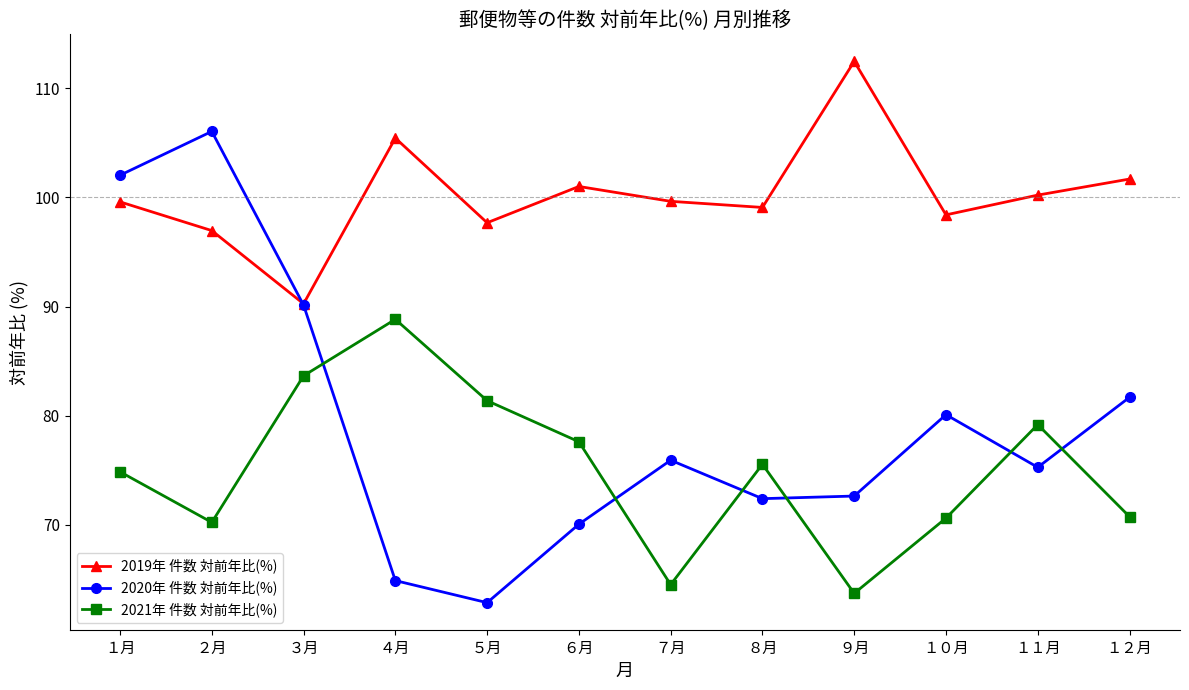

Does the chart display data point markers on the line(s)?

Yes